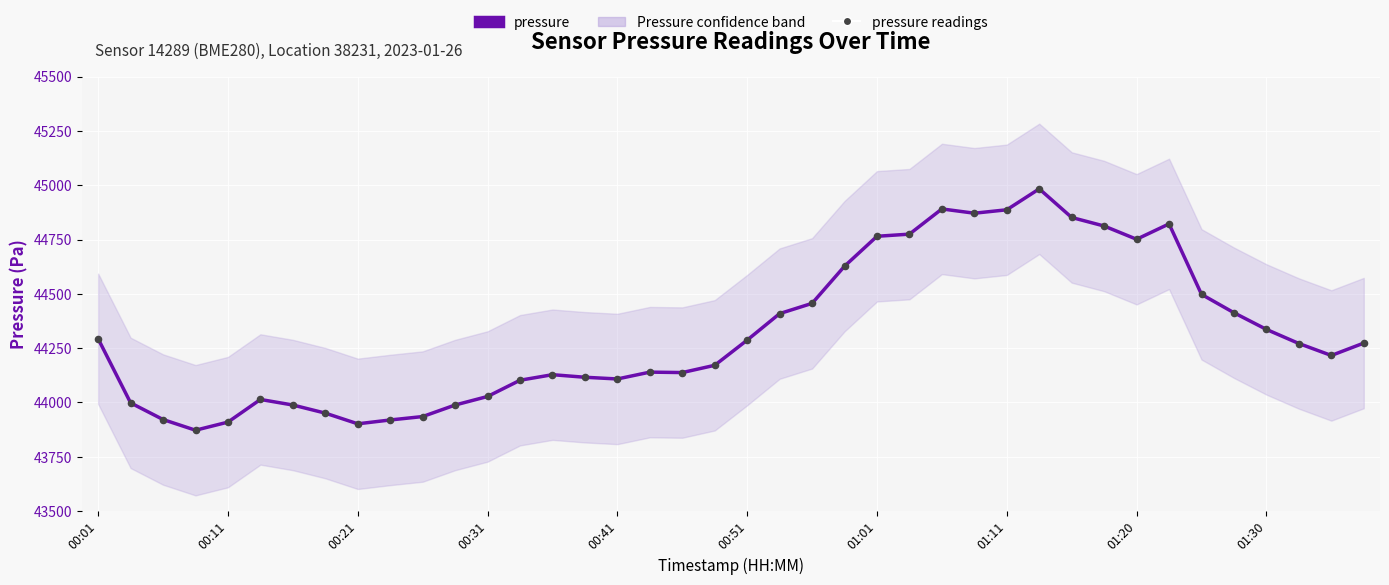

Which series contains the highest Y value?

pressure